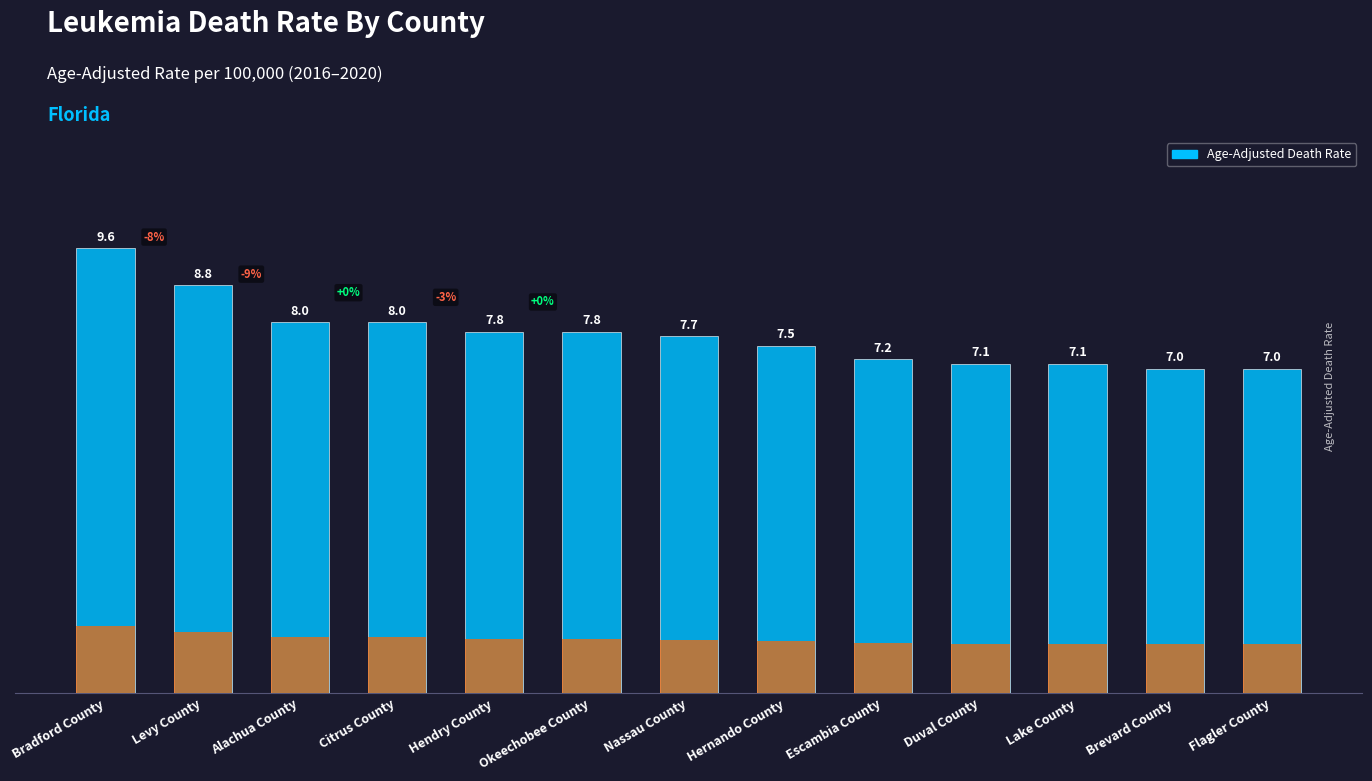

What is the average value?

7.7